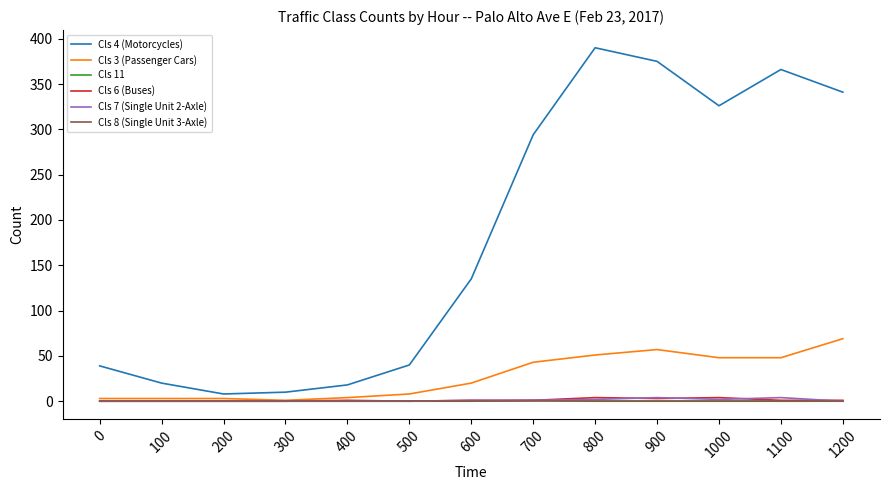

Which series has the largest total across all categories?

Cls 4 (Motorcycles)